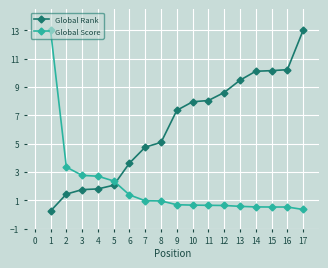

Is it true that Global Score equals 0.3 at 17?

True